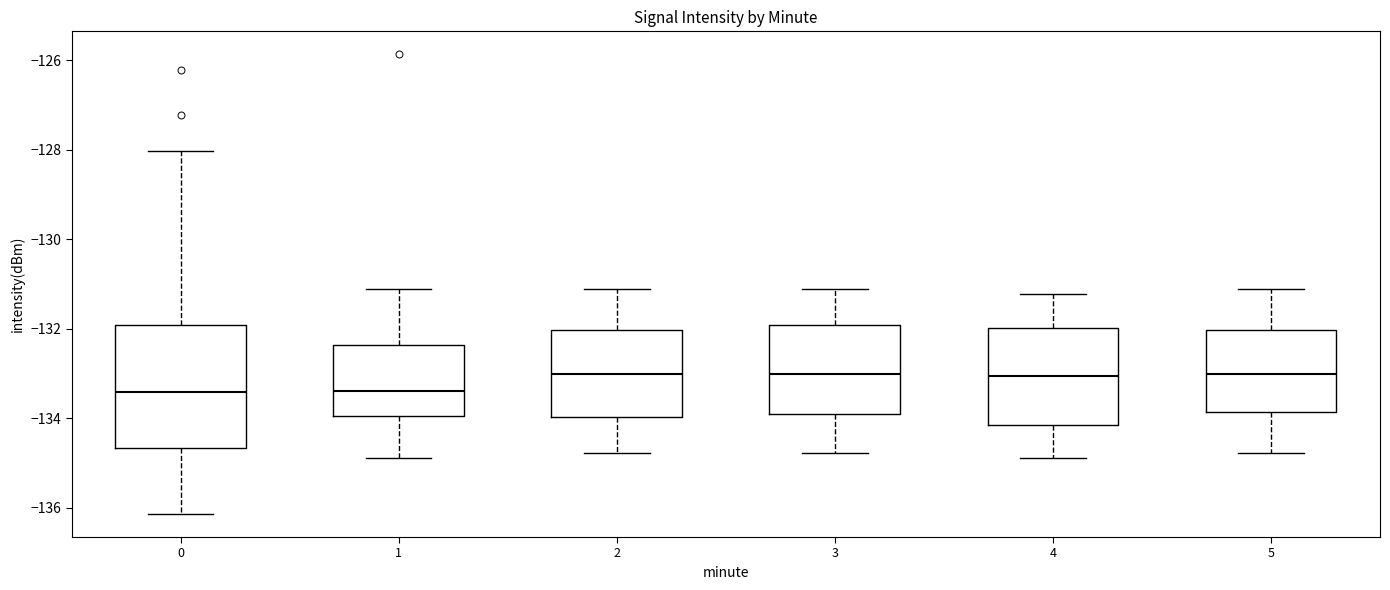

Comparing the boxes themselves (not the whiskers), which one is the tallest?

0